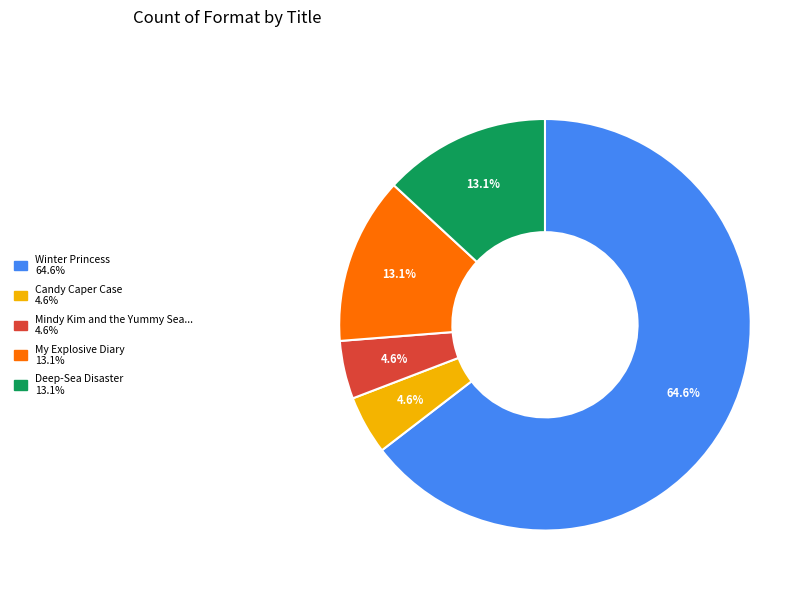

Does any single category account for the majority?

Yes